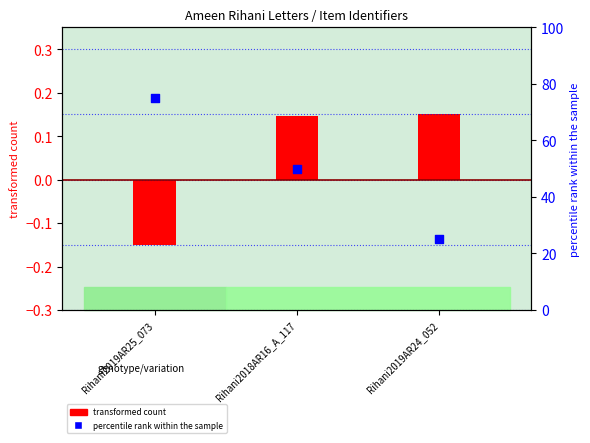

What is the change in value from Rihani2018AR16_A_117 to Rihani2019AR24_052?

-25